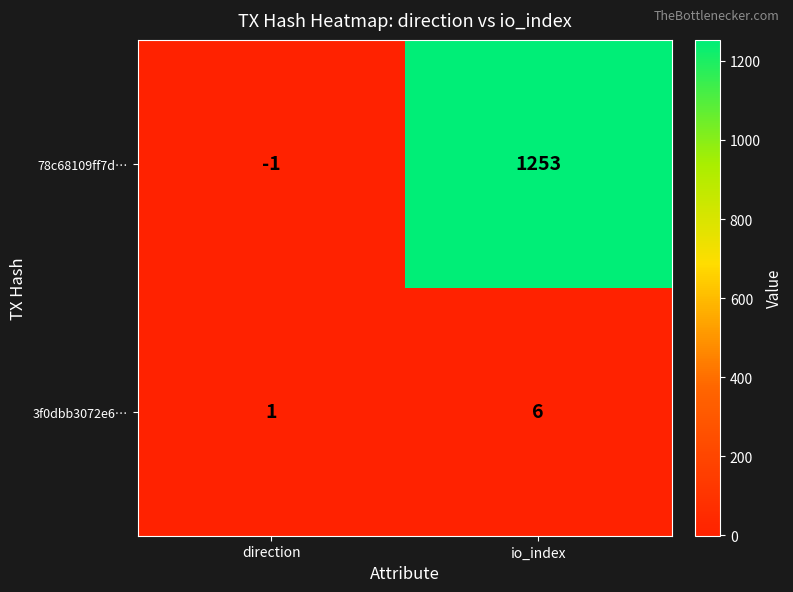

How many series are shown in this chart?

2